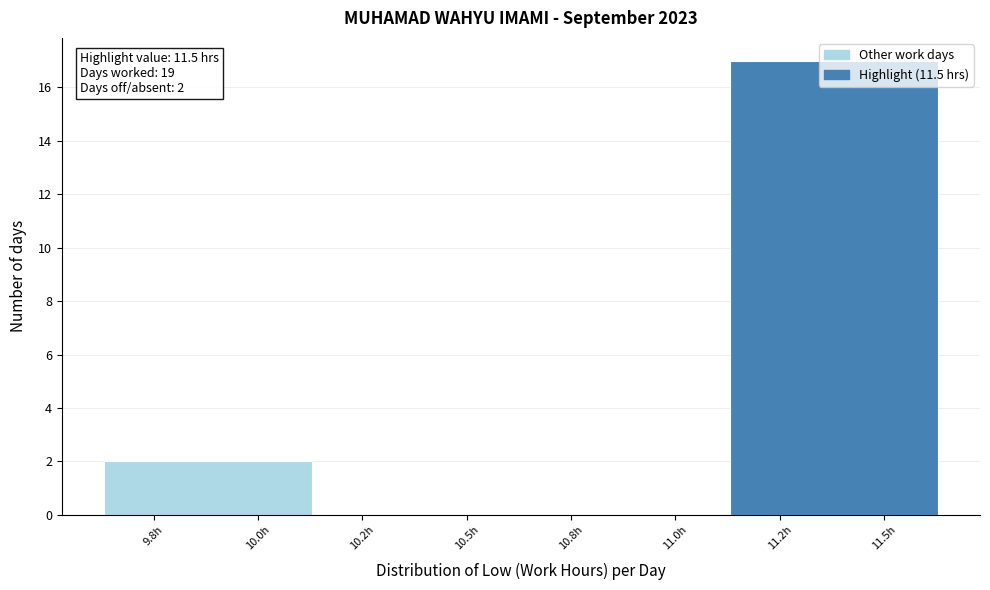

What is the sum of all values?

19